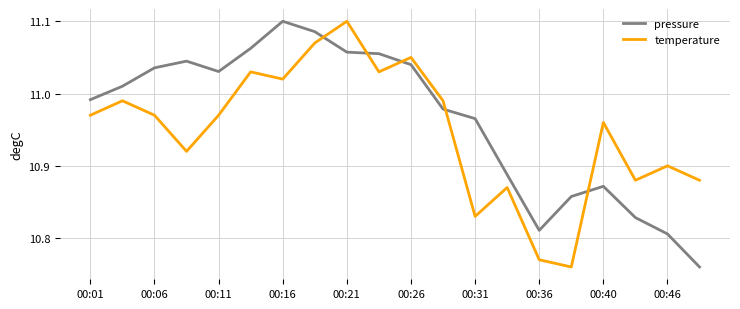

How many times do temperature and pressure cross each other?

5